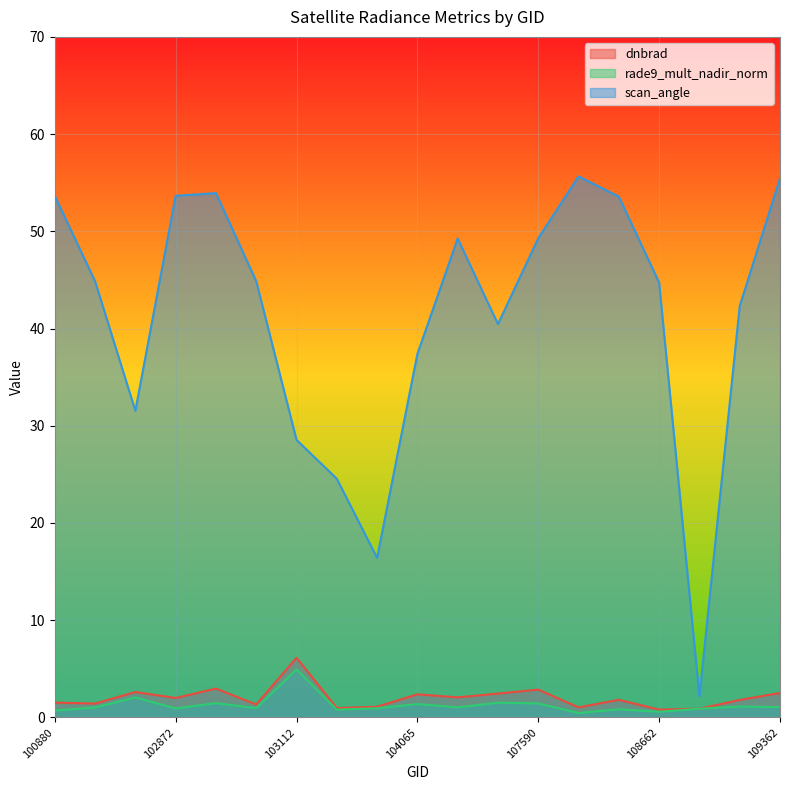

What is the total value across all series at 103112?

39.6